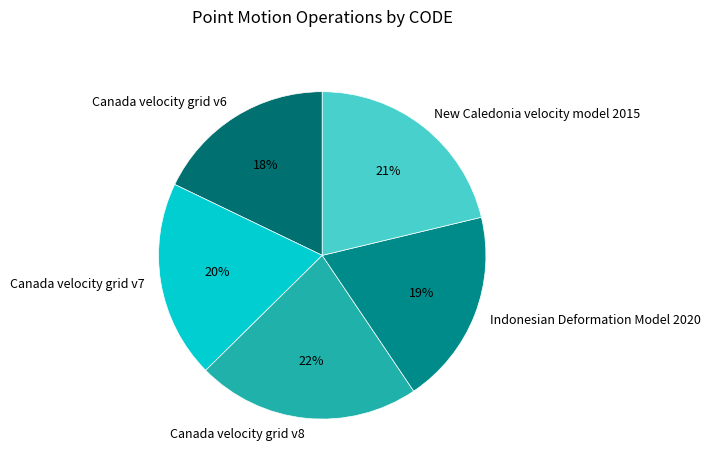

What percentage is the Indonesian Deformation Model 2020 slice, to the nearest percent?

19%